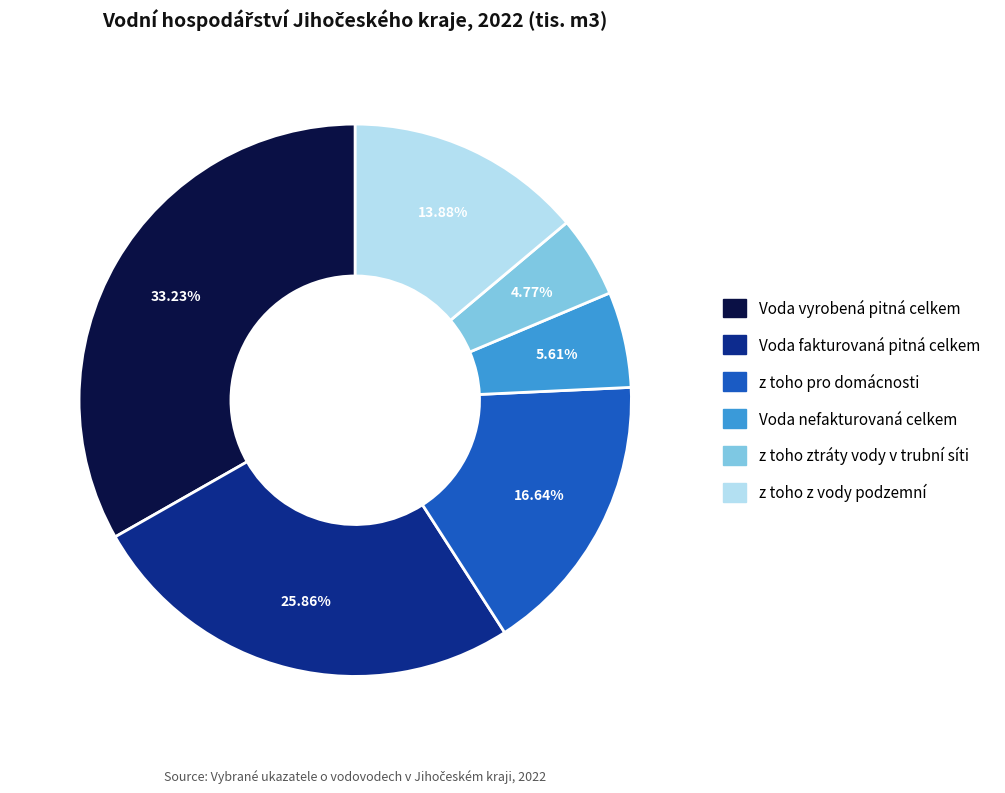

Does z toho pro domácnosti account for over 50% of the chart?

No